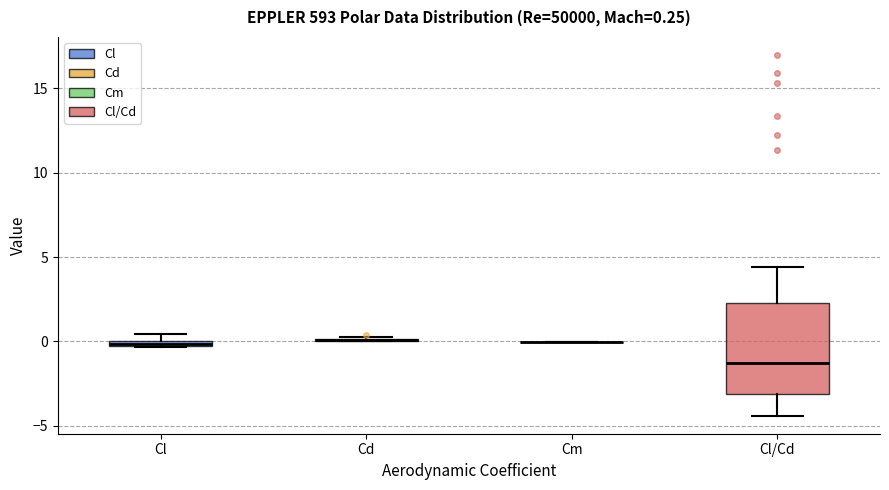

Which box is the tallest, from its lower edge to its upper edge?

Cl/Cd